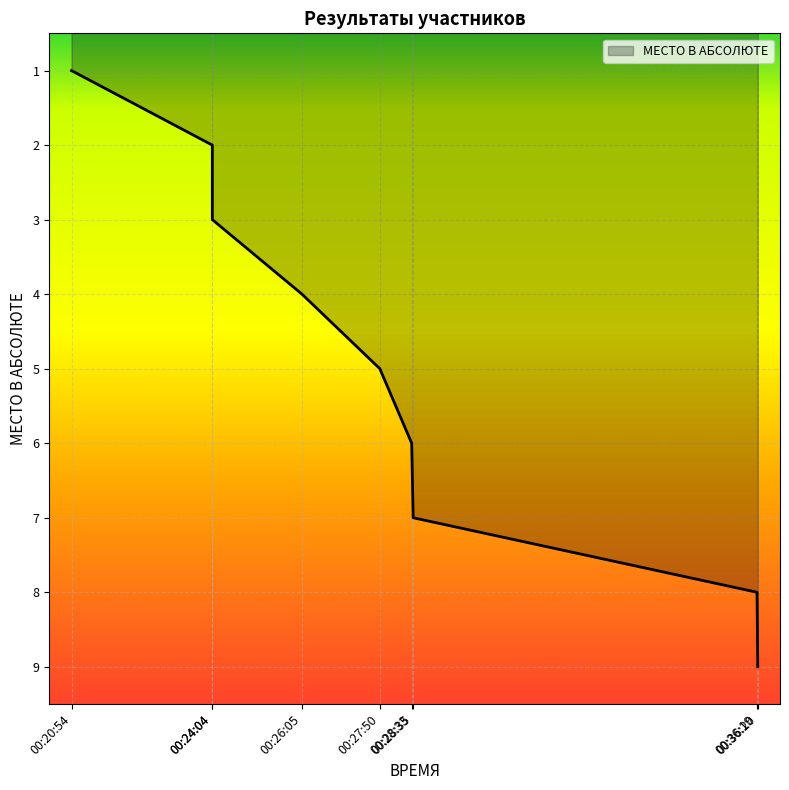

Which label corresponds to the largest value in the chart?

00:36:20